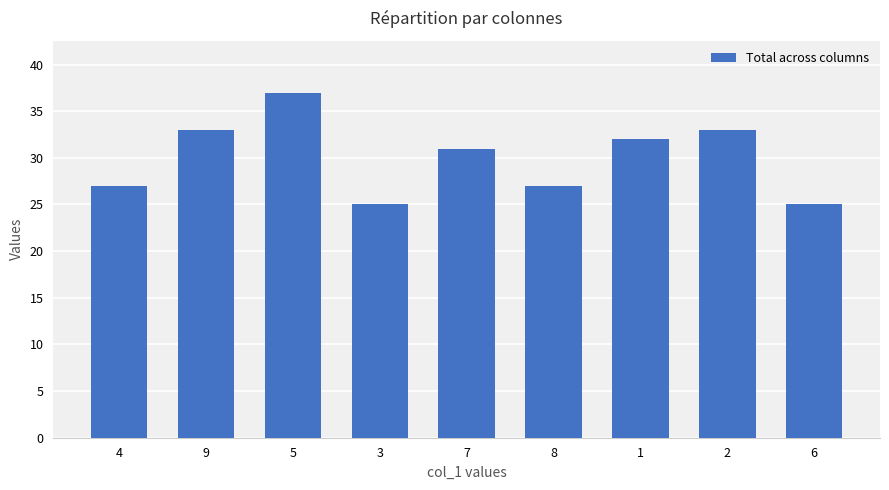

At which category does the chart reach its peak across all series?

5